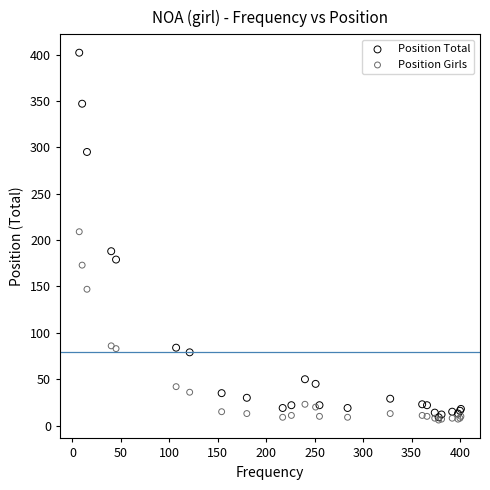

Across all series, what Y value is closest to 204?

209